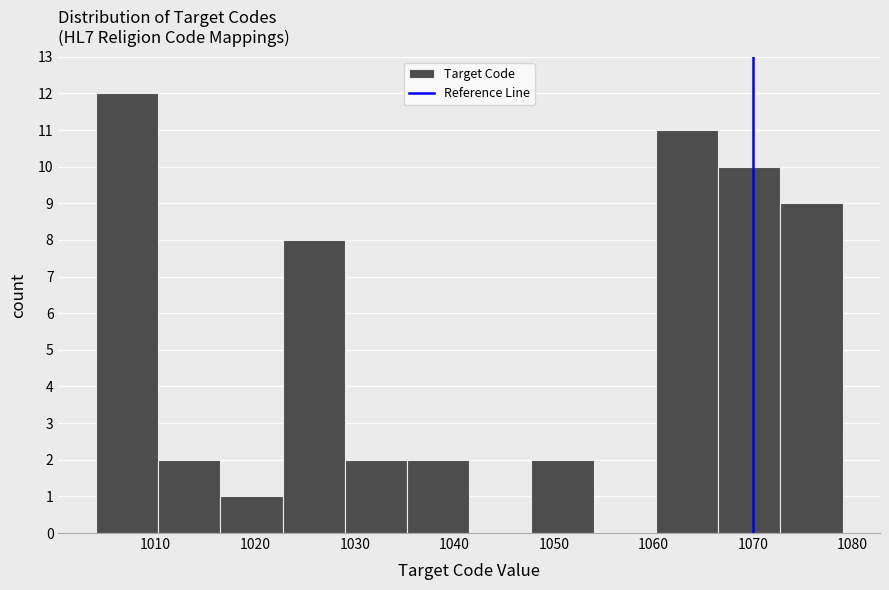

What is the height of the bar covering 1010 to 1017 on the x-axis? Neither the bar edges nor the heights are printed on the chart, so give them approximately, as read against the axes.

2